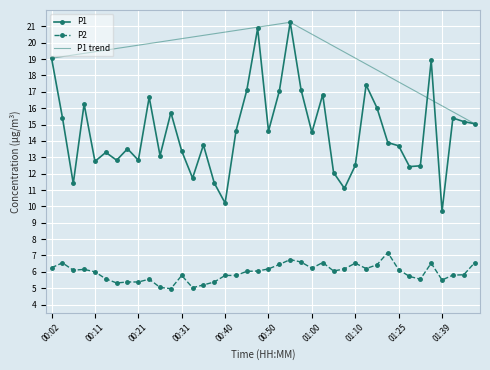

True or false: P1 has more than 1 interior local peaks.

True